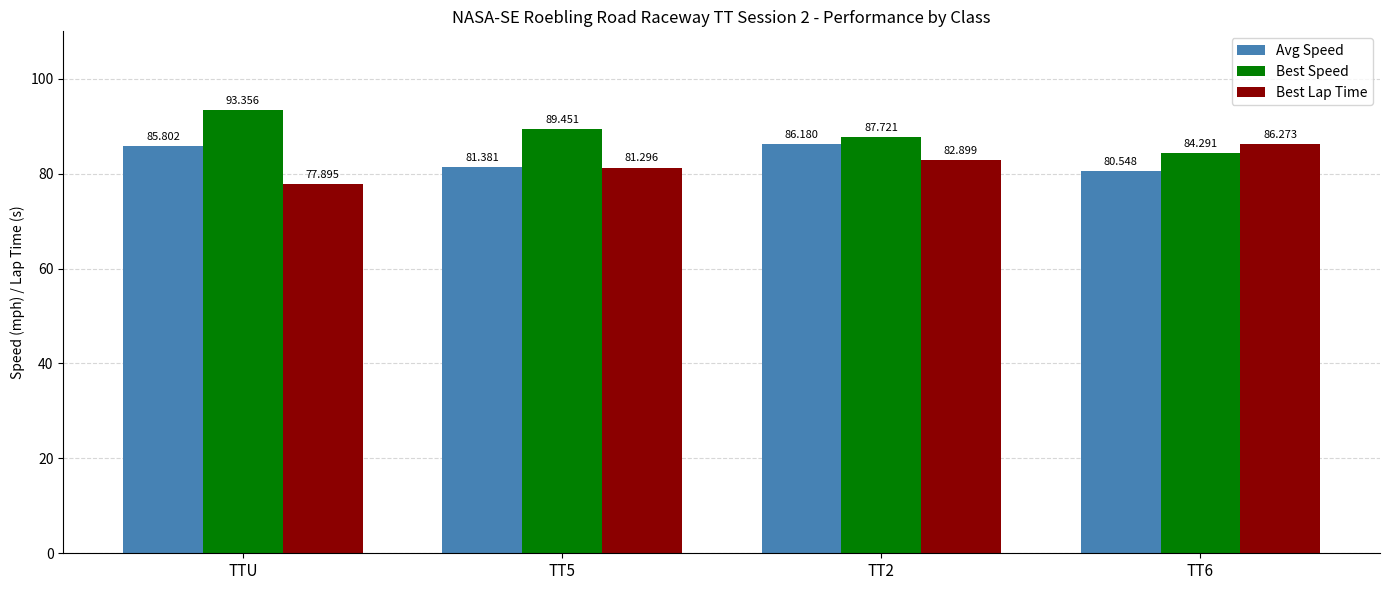

What is the value of the Best Speed bar at the 2nd from the left?

89.5